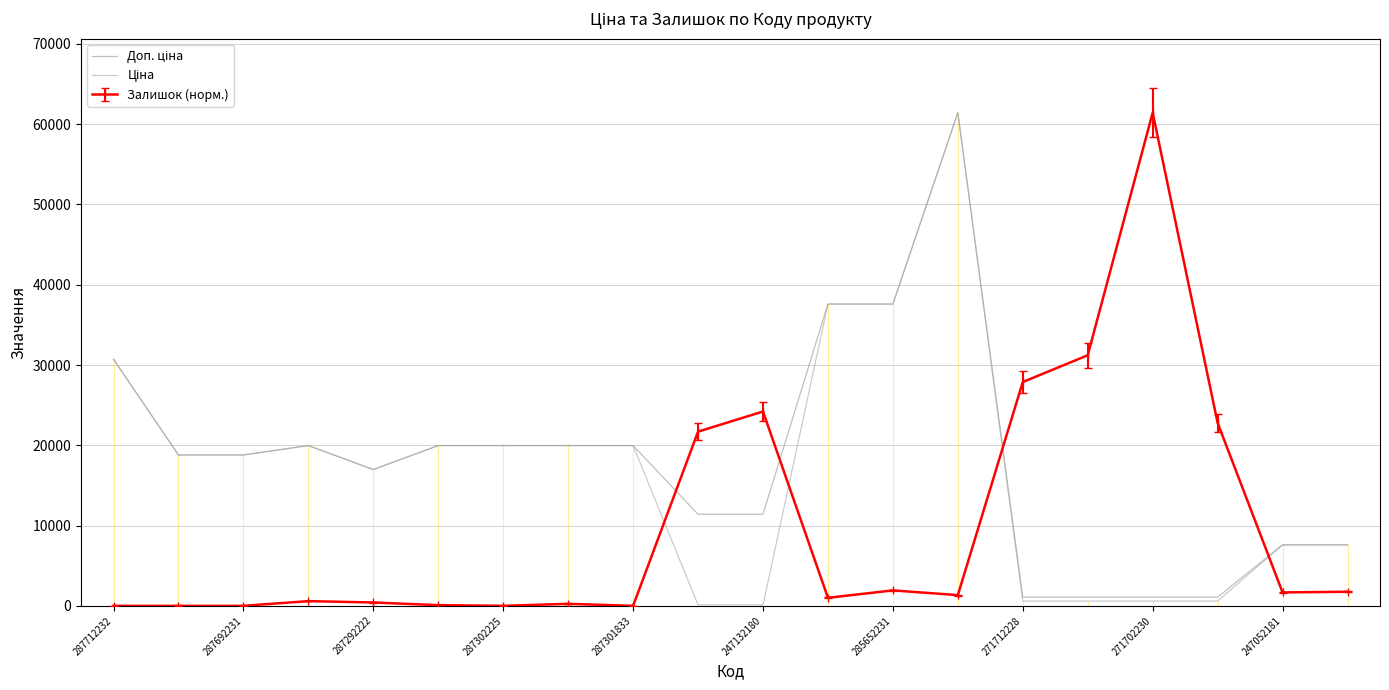

What is the maximum value for Залишок (норм.)?

61434.3